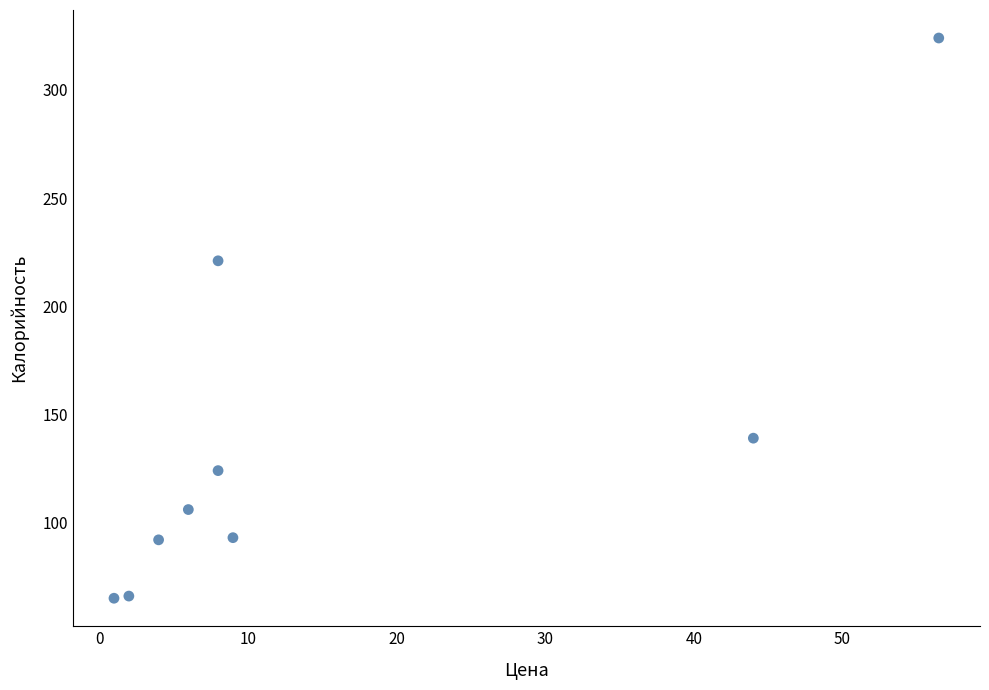

What is the range of Y values (max minus min)?

259